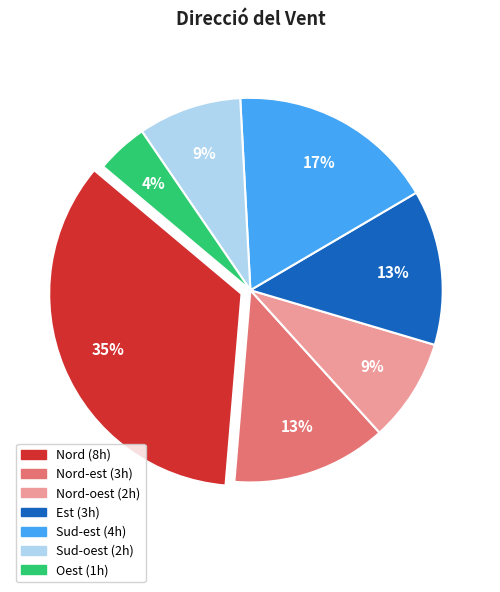

Is there a majority slice in this chart?

No